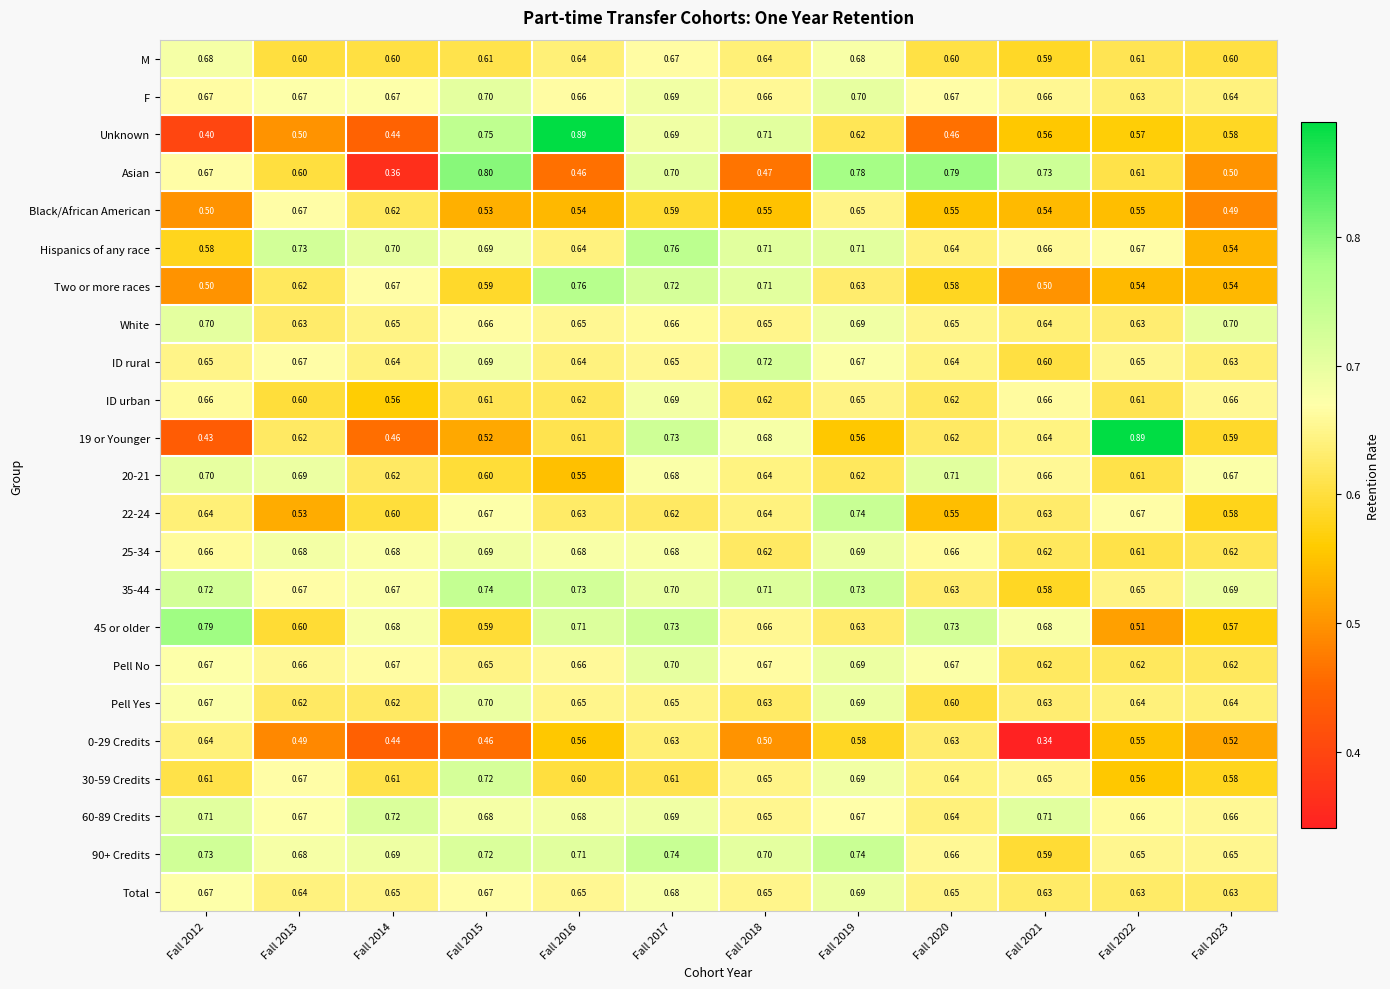

Which series has the widest spread of values?

Unknown